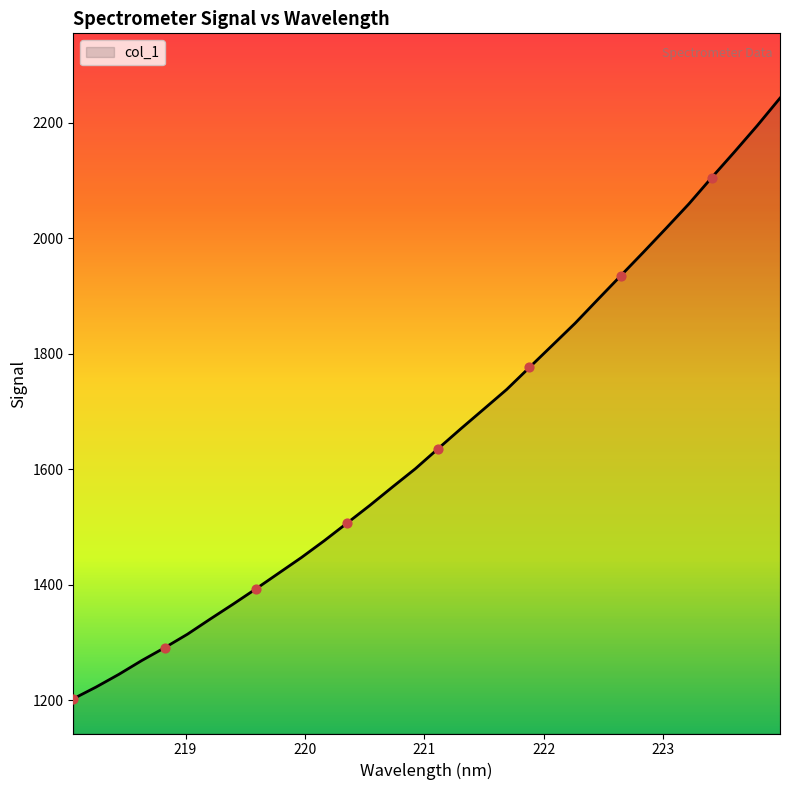

What is the greatest value displayed?

2242.8